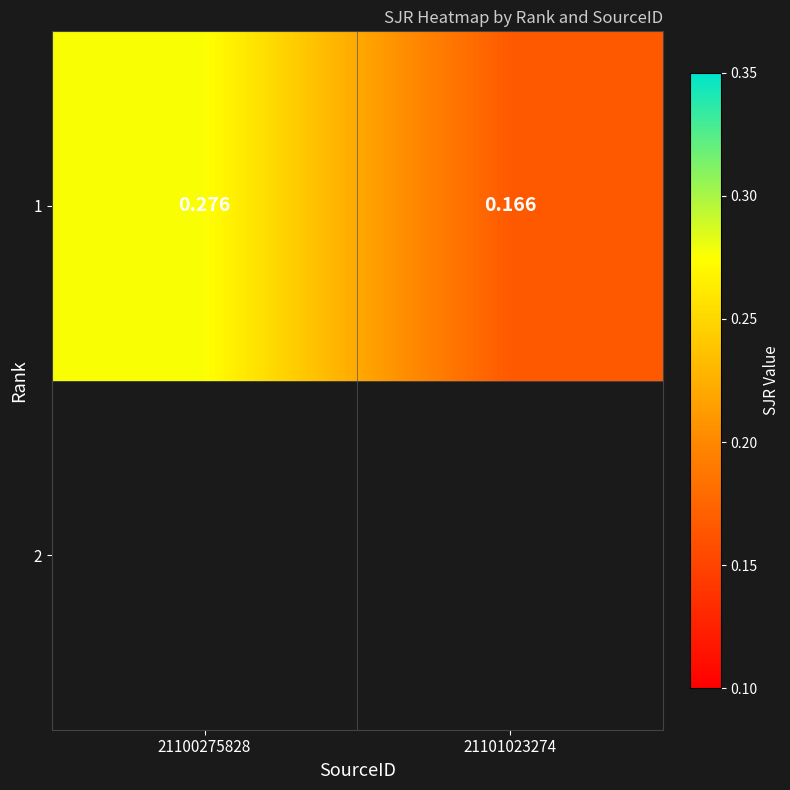

The chart shows a value of 0.2 at 21101023274. True or false?

False